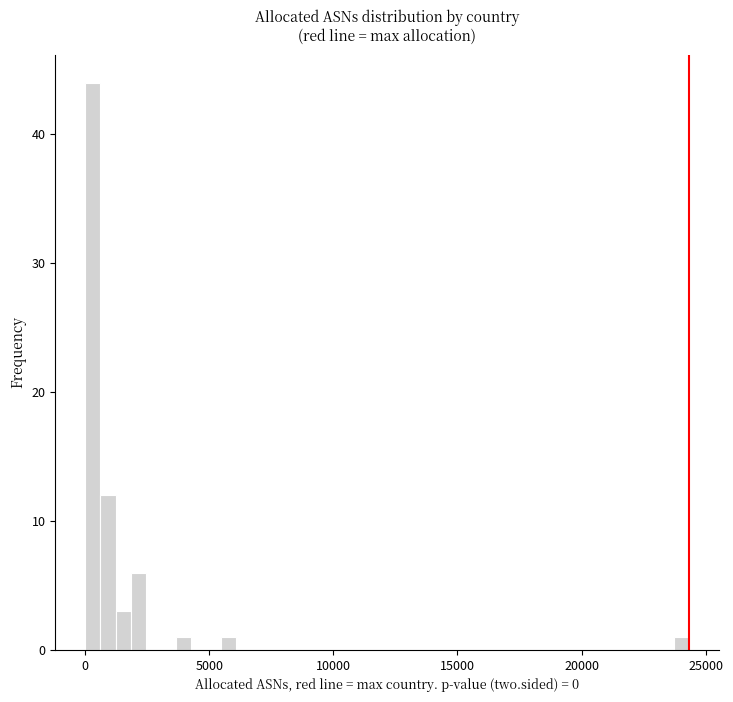

Read against the x-axis, roughly where is the centre of the tallest bar?

500